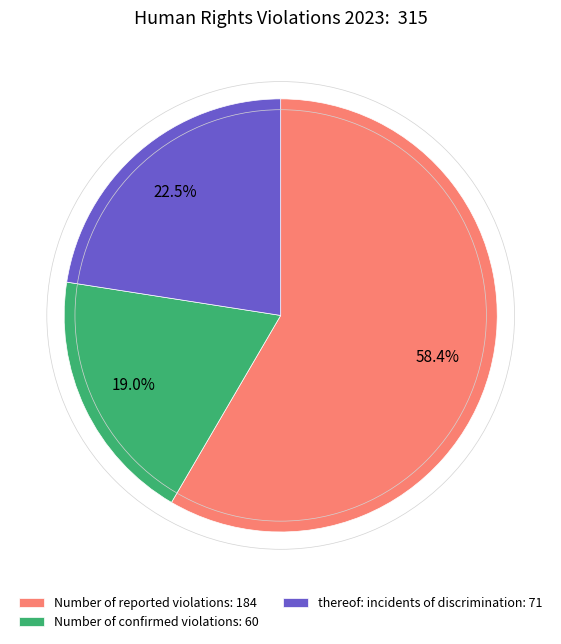

Count the number of slices in the pie.

3